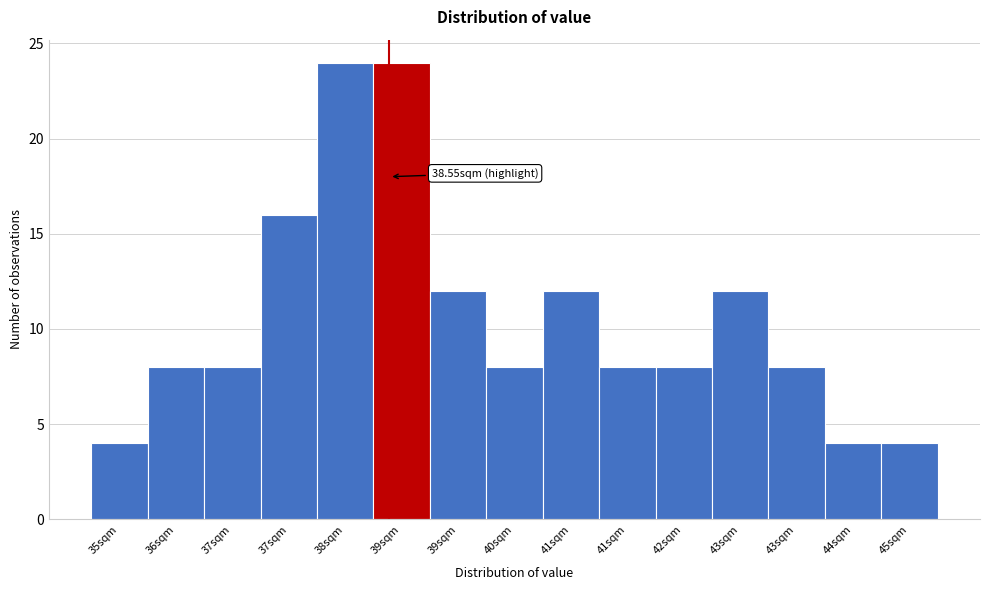

Does the chart contain any negative values?

No